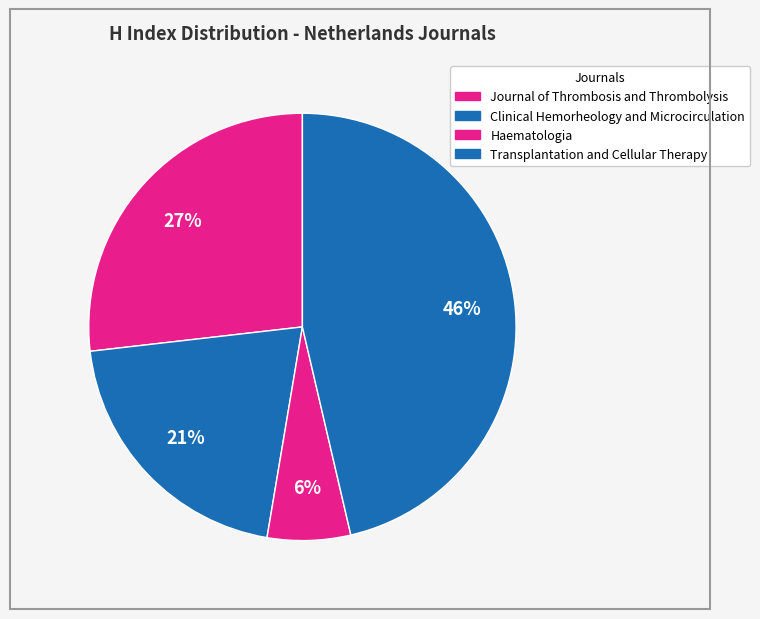

To the nearest percent, what portion does Haematologia represent?

6%